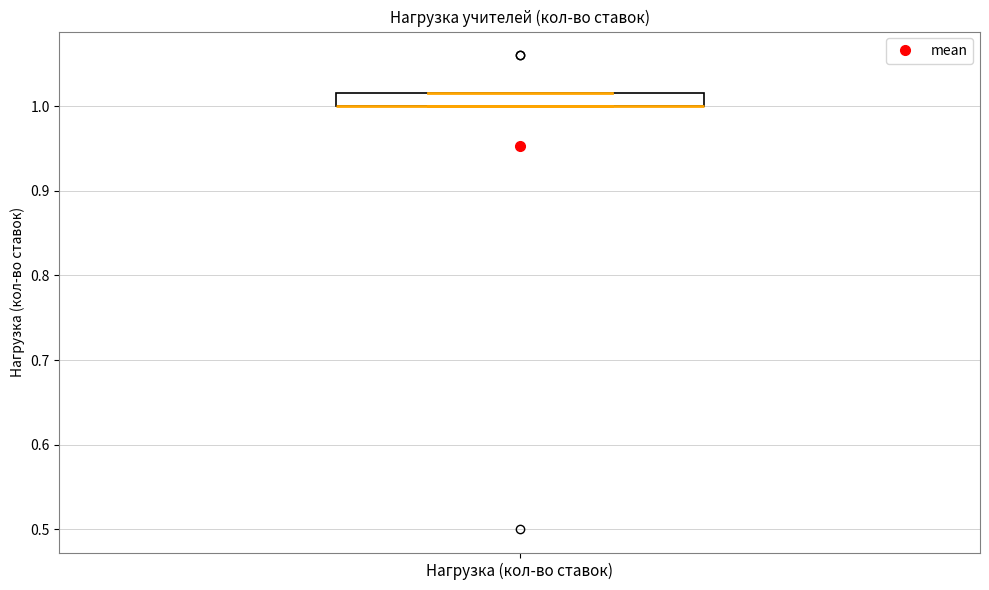

Transcribe this box plot: give where the median line is, the range the box spans, and where the two whiskers end, as read against the y-axis. The values are not printed on the chart, so give them approximately, as read against the axis.

median 1.00 (drawn on the box's lower edge), box 1.00 to 1.02, whiskers 1.00 to 1.02